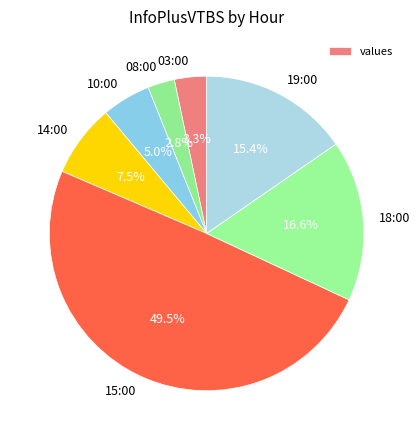

True or false: 08:00 accounts for 13% of the total.

False